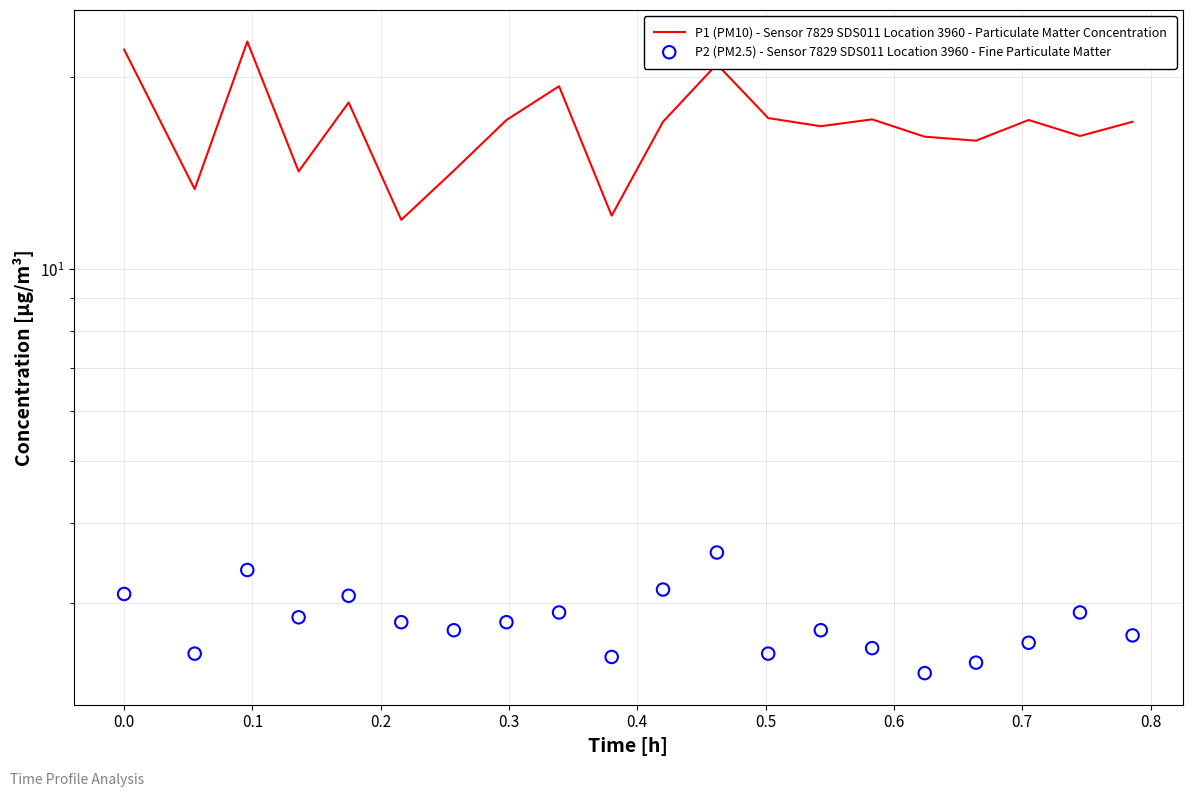

What are all the series names shown in the legend?

P1 (PM10) - Sensor 7829 SDS011 Location 3960 - Particulate Matter Concentration, P2 (PM2.5) - Sensor 7829 SDS011 Location 3960 - Fine Particulate Matter